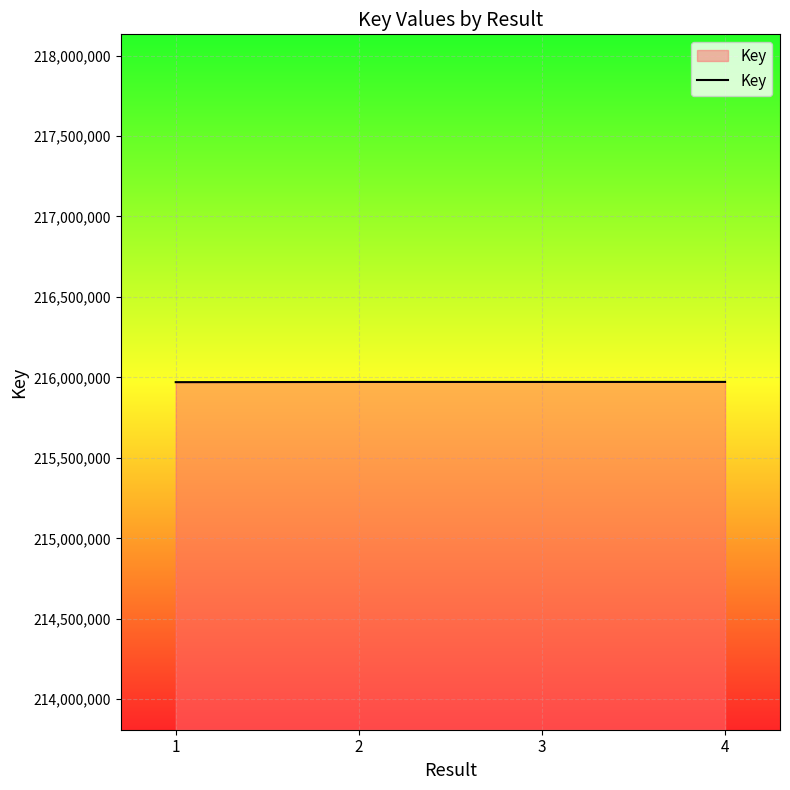

What is the ratio of the value at 3 to the value at 4?

1.0